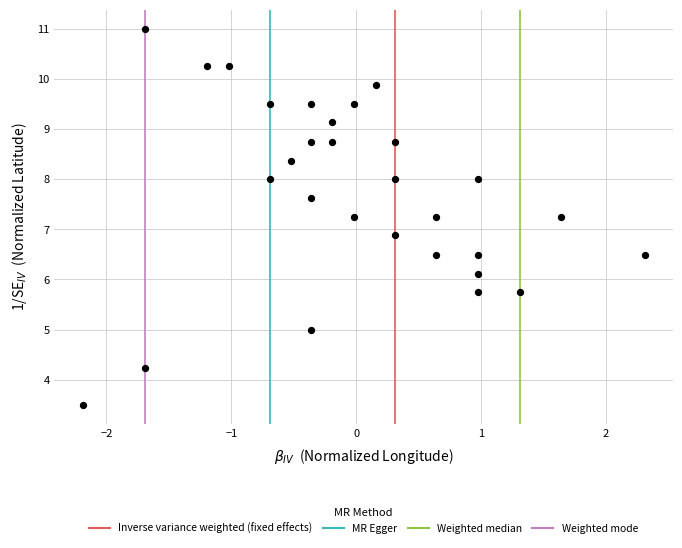

What Y value in the scatter plot is closest to 7?

6.9